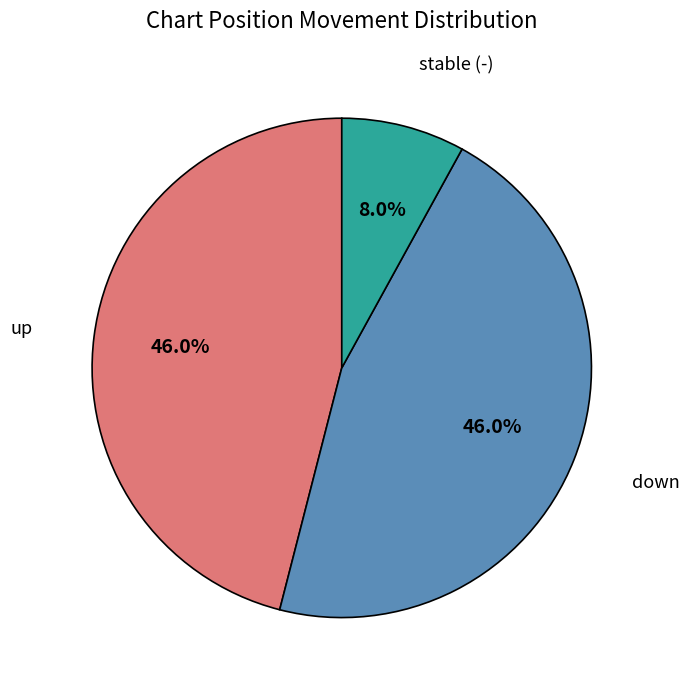

Which has a higher value, down or stable (-)?

down